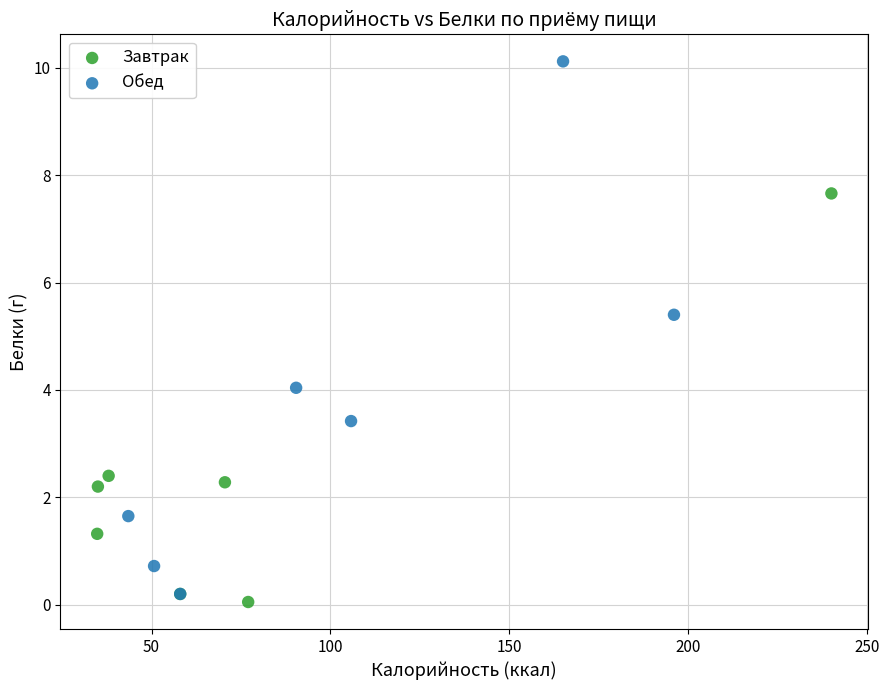

Which series reaches the maximum Y coordinate?

Обед